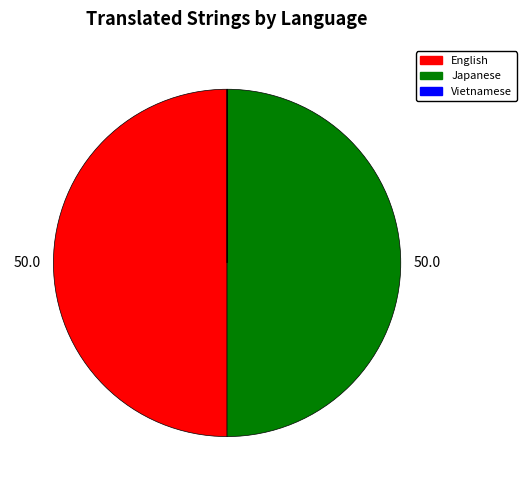

Approximately how many times larger is the value at Japanese compared to English?

1.0